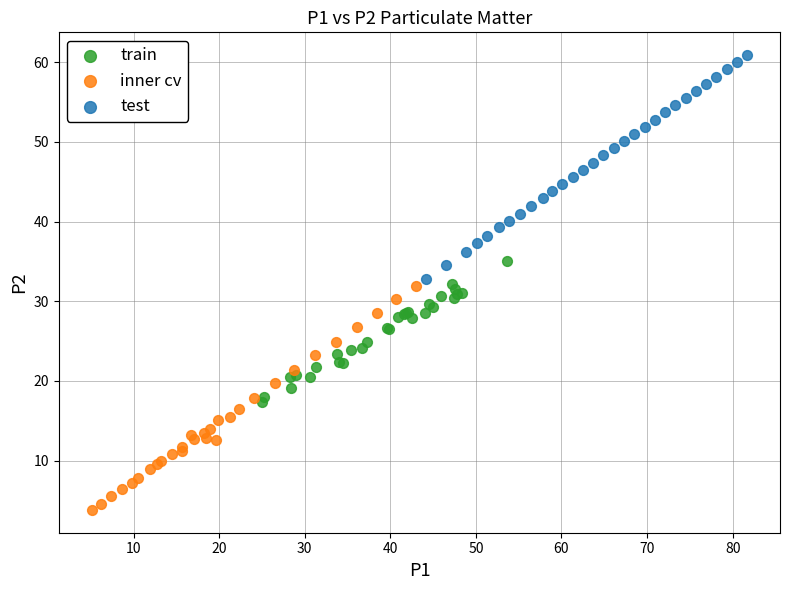

Which series contains the highest Y value?

test